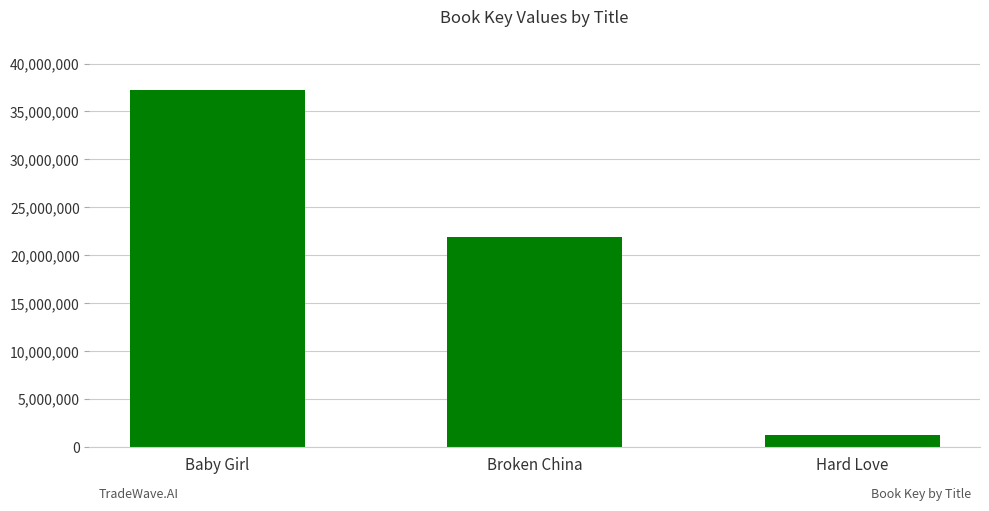

What is the greatest value displayed?

37218290